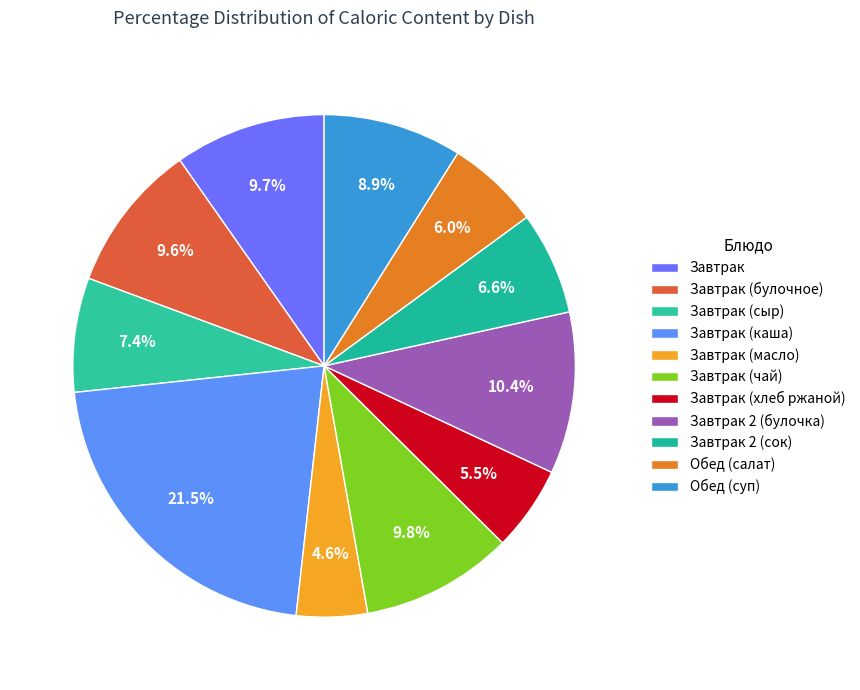

To the nearest percent, what percentage of the pie is Завтрак?

10%